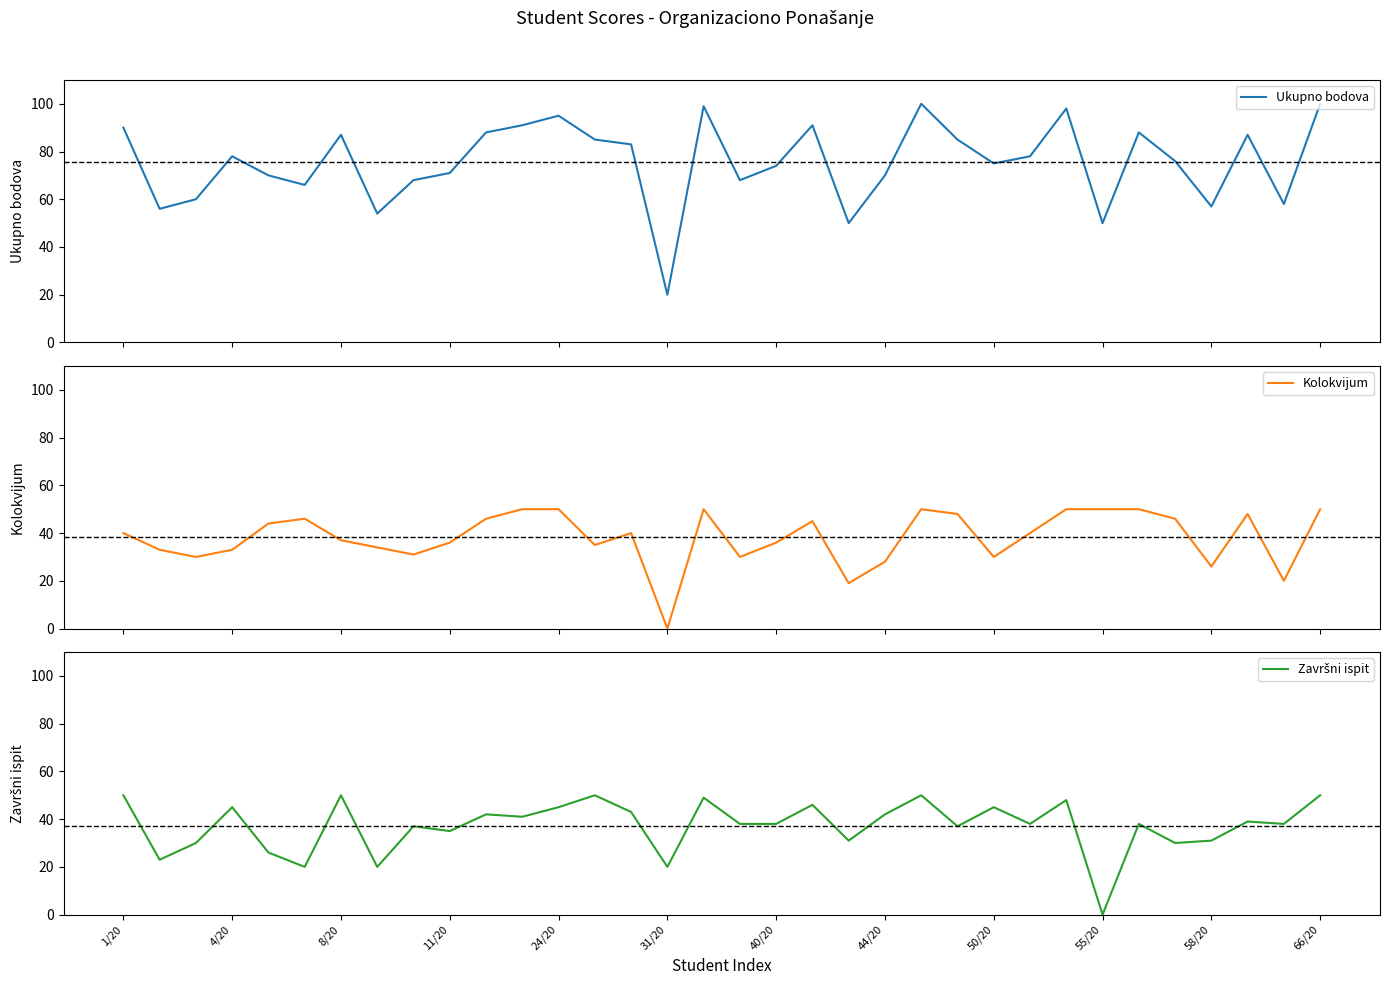

What are all the series names shown in the legend?

Ukupno bodova, Kolokvijum, Završni ispit